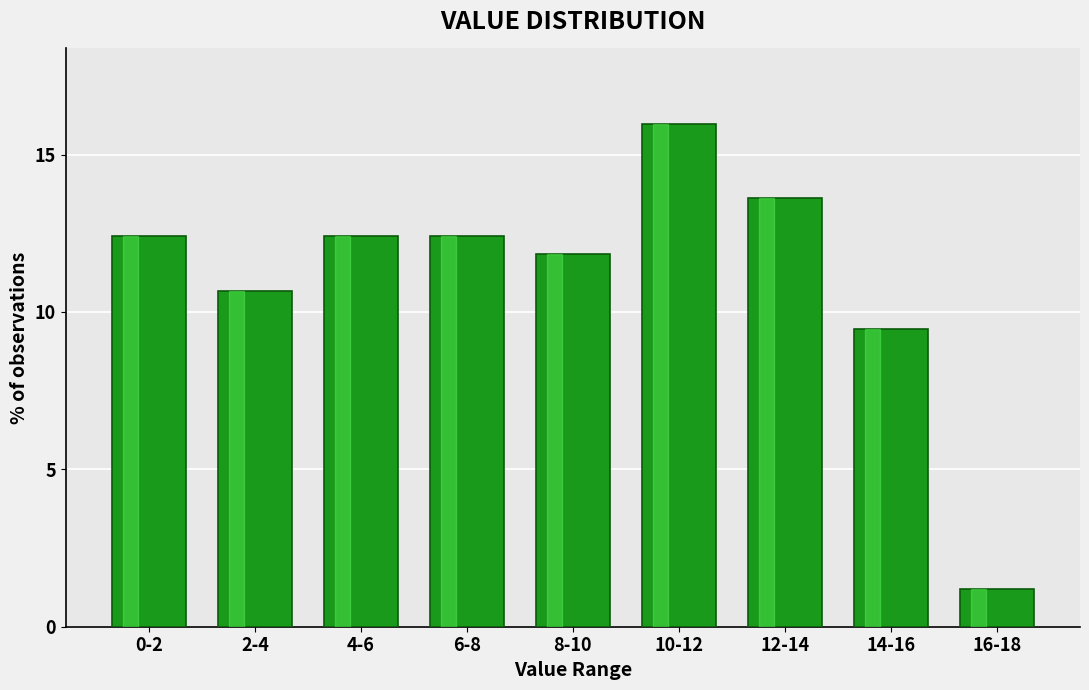

Reading right to left, what are all the values shown in this chart?

1.2	9.5	13.6	16.0	11.8	12.4	12.4	10.7	12.4